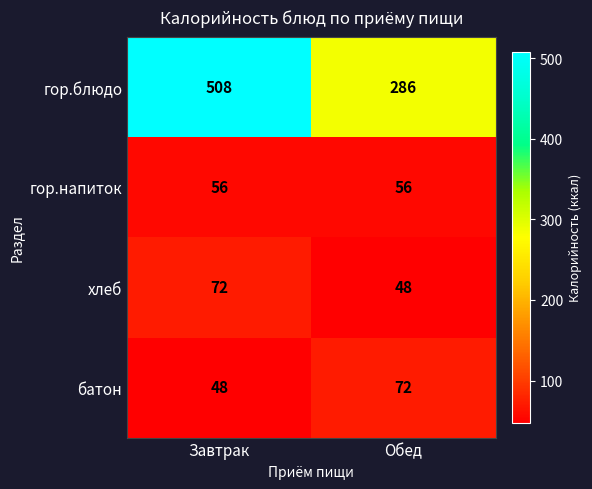

At Завтрак, list the series in order from largest to smallest.

гор.блюдо, хлеб, гор.напиток, батон